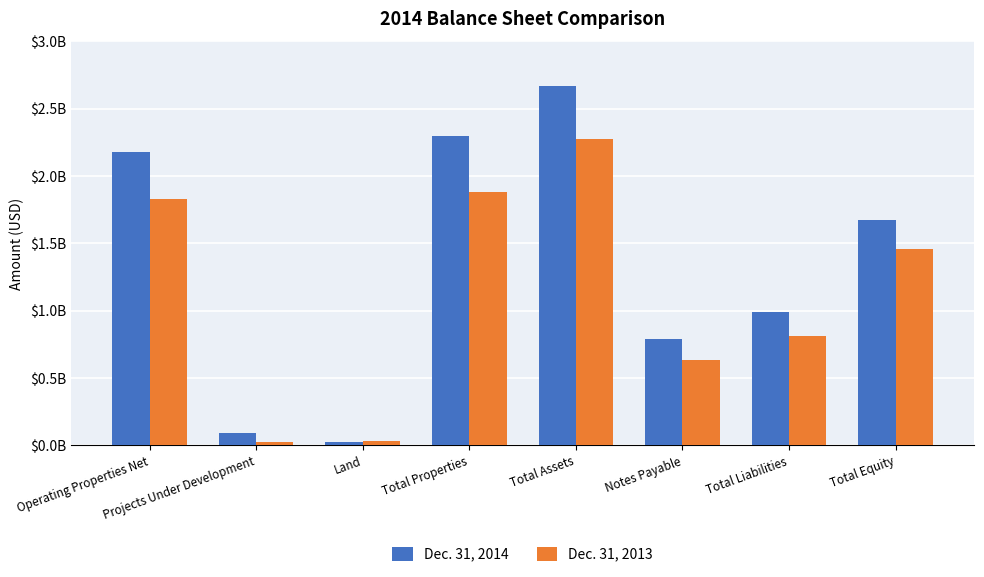

What are all the series names shown in the legend?

Dec. 31, 2014, Dec. 31, 2013